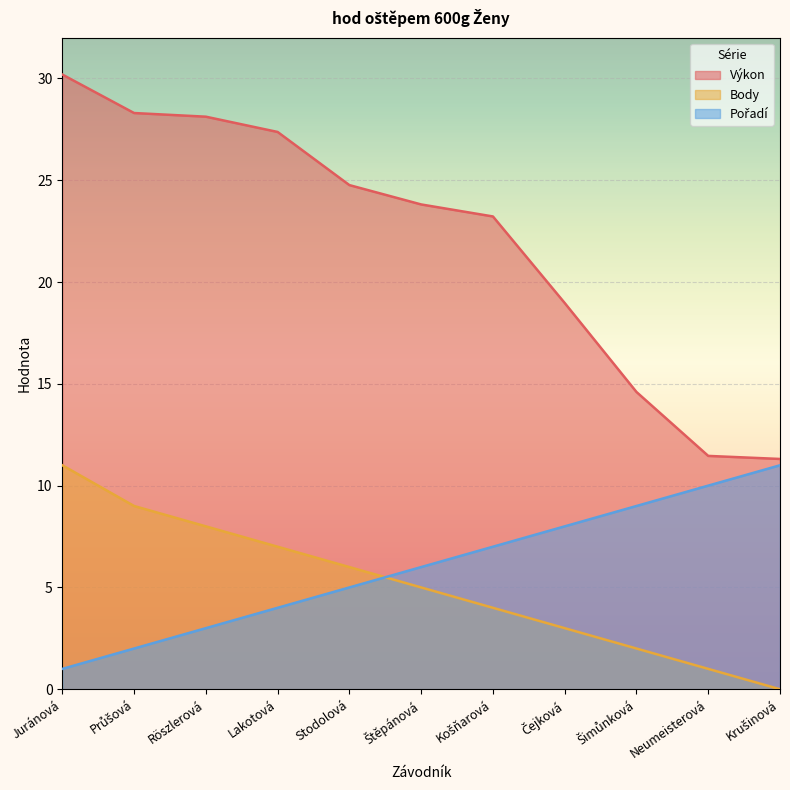

Between Lakotová and Neumeisterová, which series saw the biggest shift?

Výkon